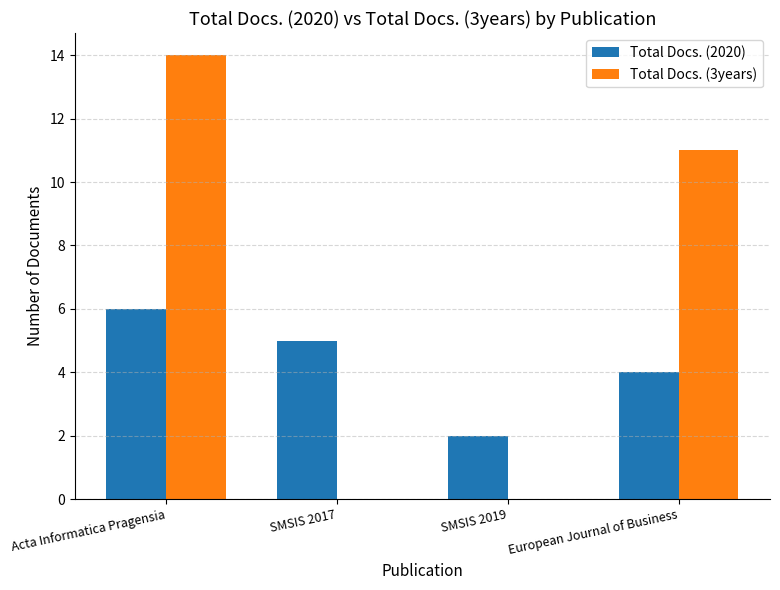

Reading left to right, list all the values displayed in this chart.

Total Docs. (2020): Acta Informatica Pragensia=6	SMSIS 2017=5	SMSIS 2019=2	European Journal of Business=4
Total Docs. (3years): Acta Informatica Pragensia=14	SMSIS 2017=0	SMSIS 2019=0	European Journal of Business=11